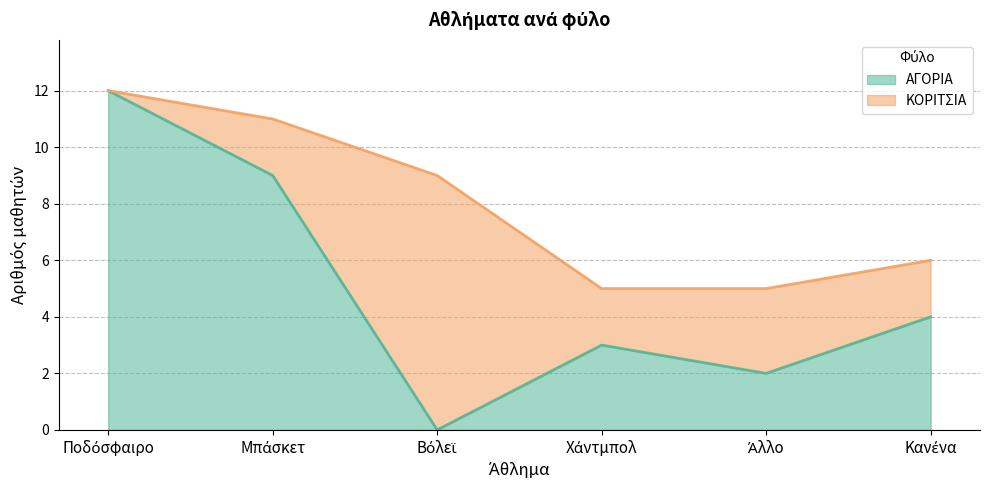

Reading right to left, what are the values for ΑΓΟΡΙΑ?

4	2	3	0	9	12